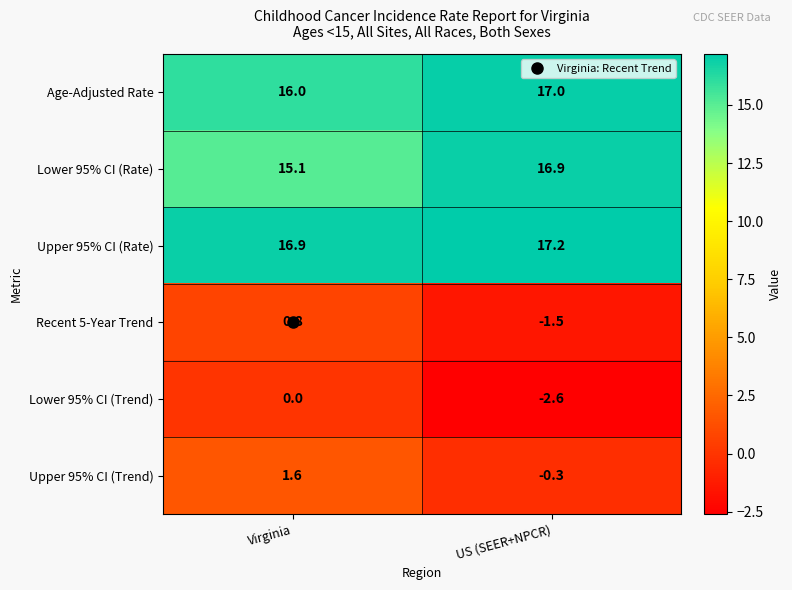

What is the sum of all Lower 95% CI (Rate) values?

32.0